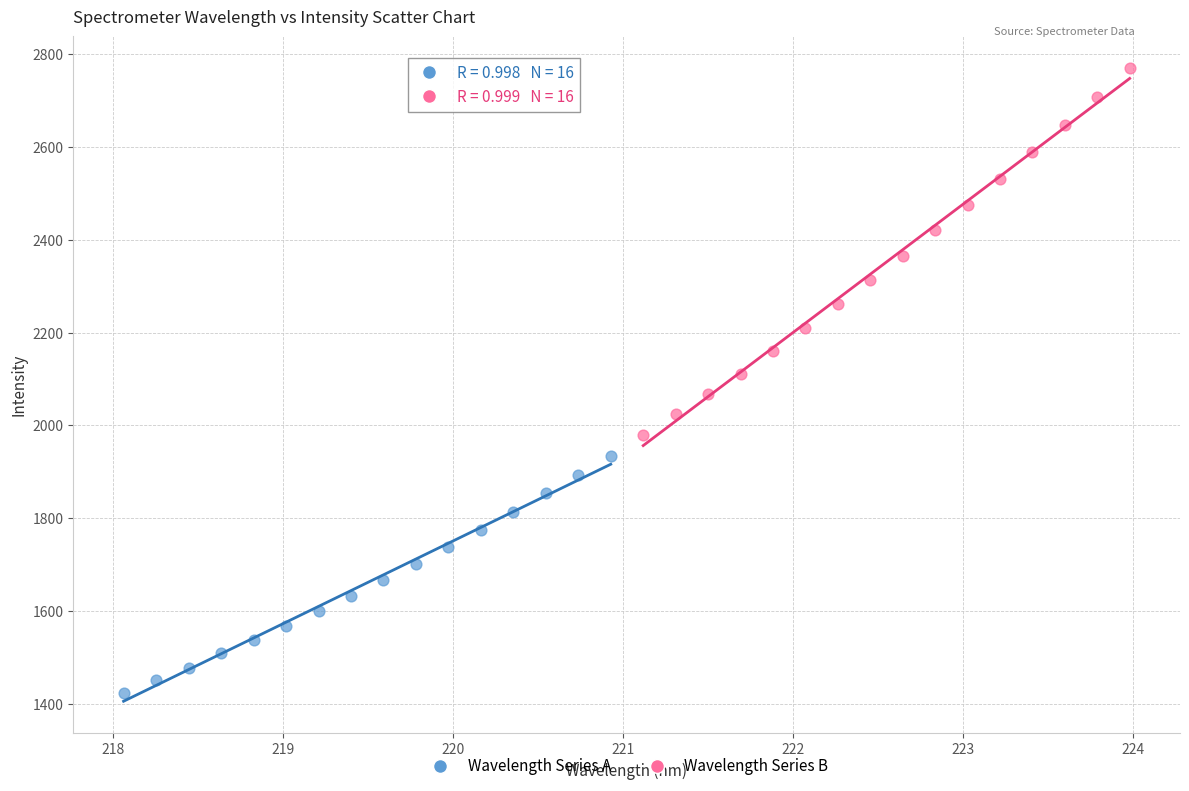

Which series contains the highest Y value?

Wavelength Series B